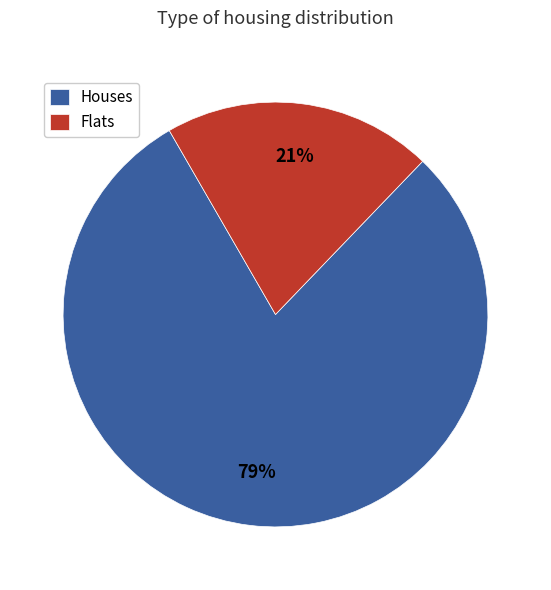

The Houses slice represents 79% of the pie. True or false?

True